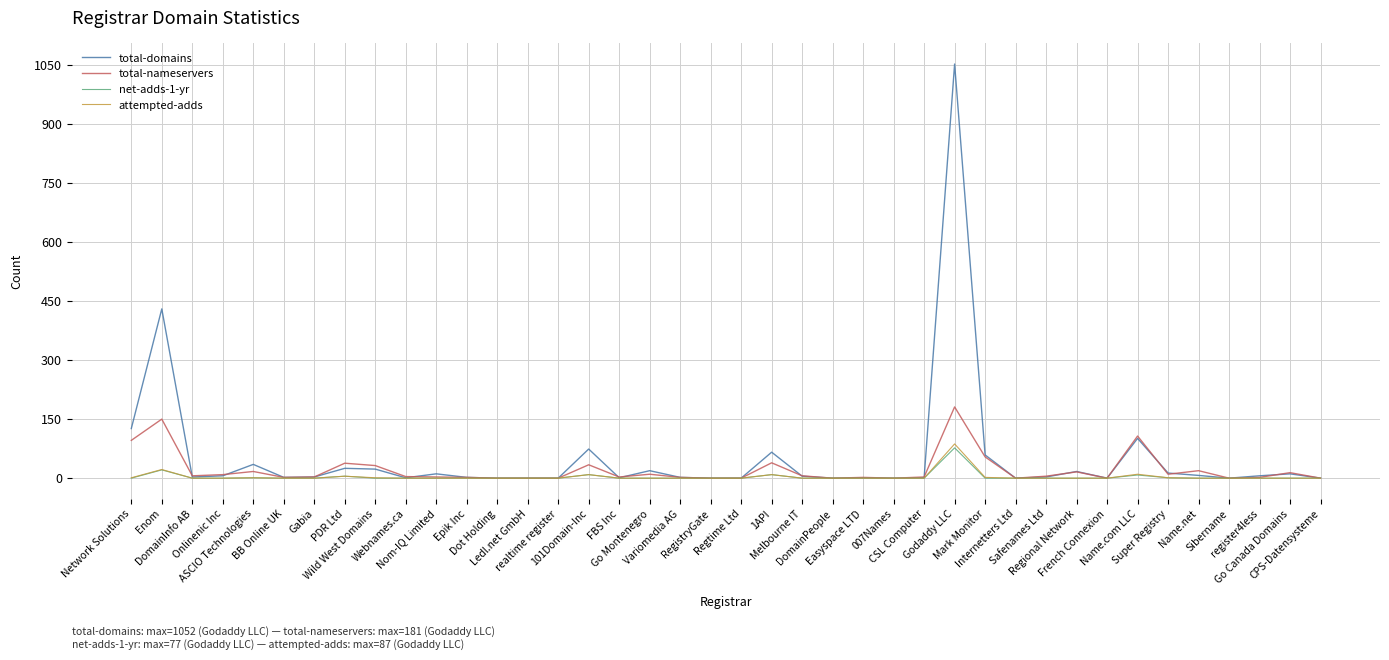

What is the greatest value displayed?

1052